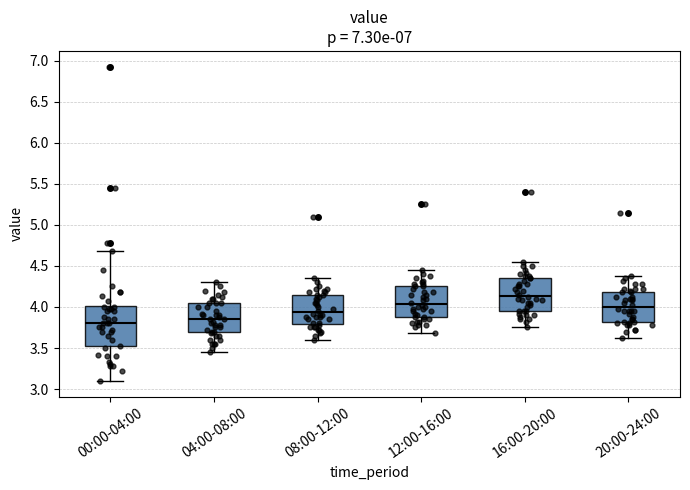

Which box is the tallest, from its lower edge to its upper edge?

00:00-04:00